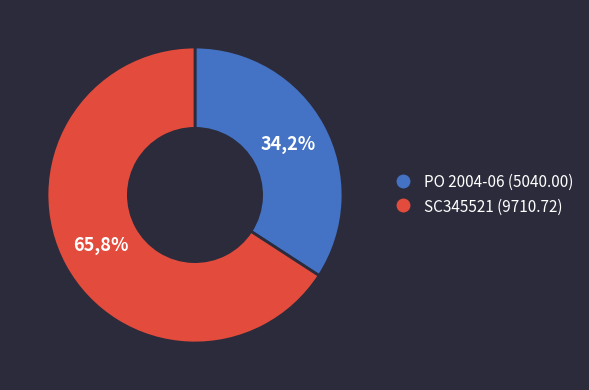

Approximately how many times larger is the value at PO 2004-06 compared to SC345521?

0.5